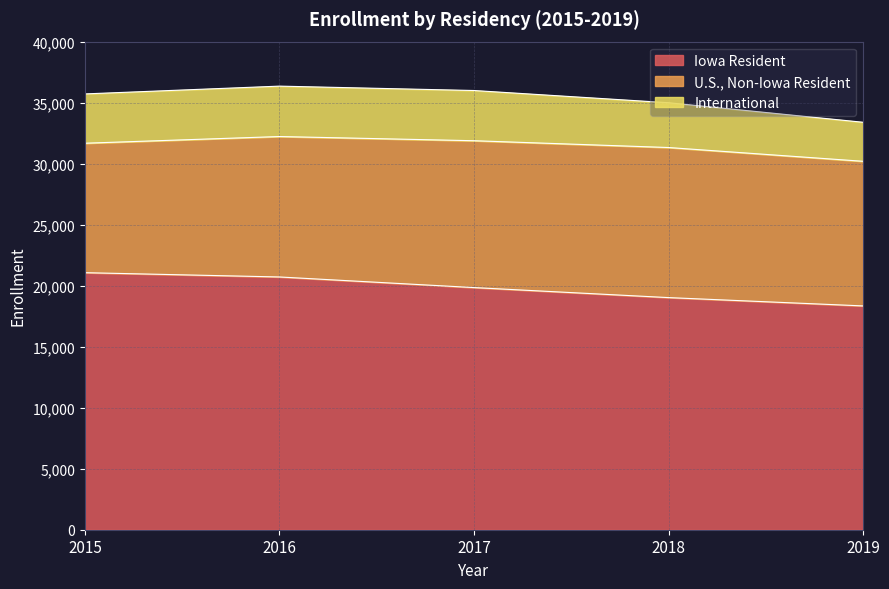

True or false: Iowa Resident has more than 1 interior local peaks.

False